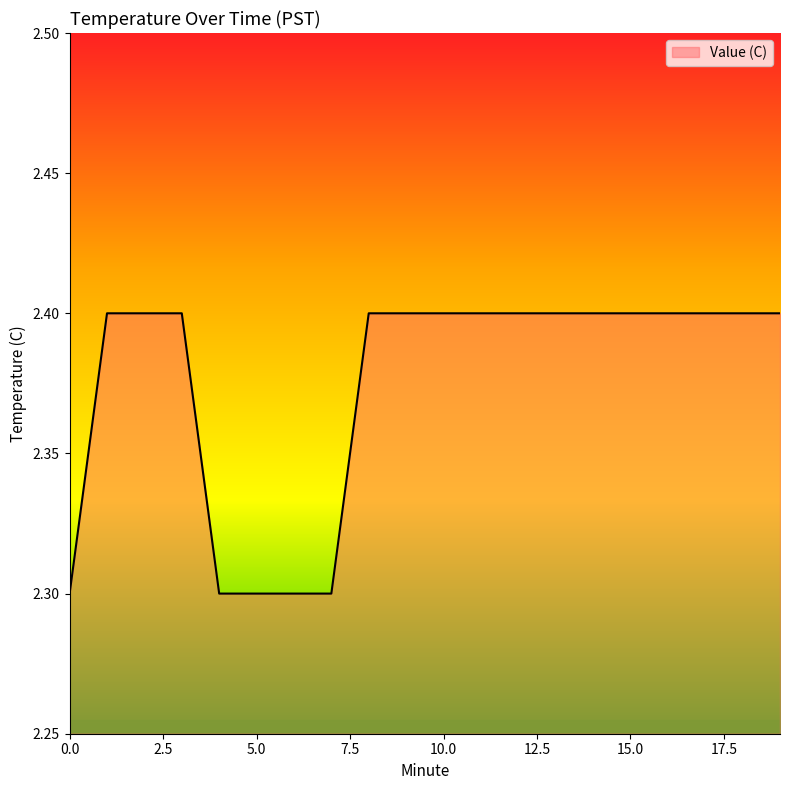

What is the maximum value shown in the chart?

2.4